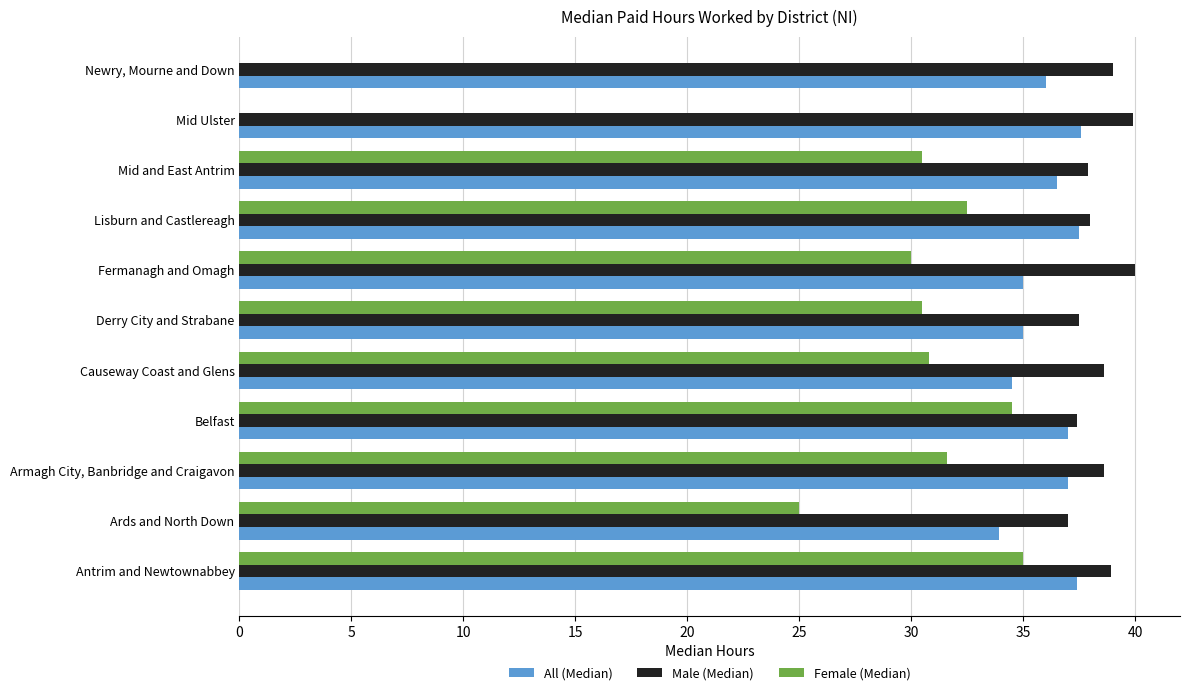

Which series has the largest total across all categories?

Male (Median)